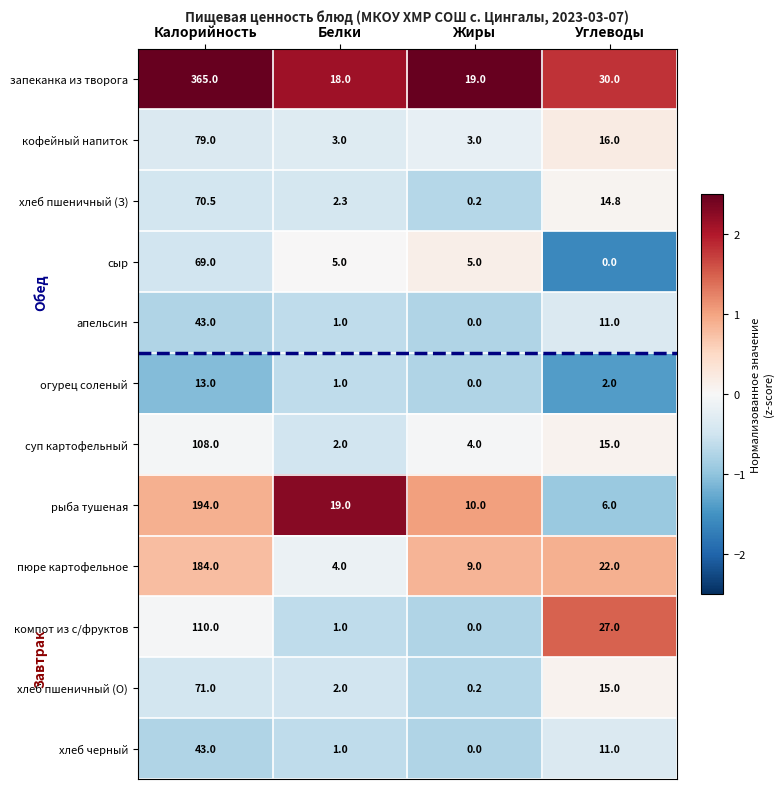

How many distinct data groups are displayed?

12